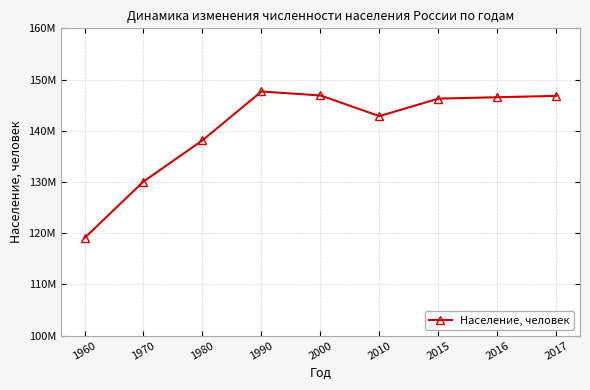

Does the chart have visible grid lines?

Yes